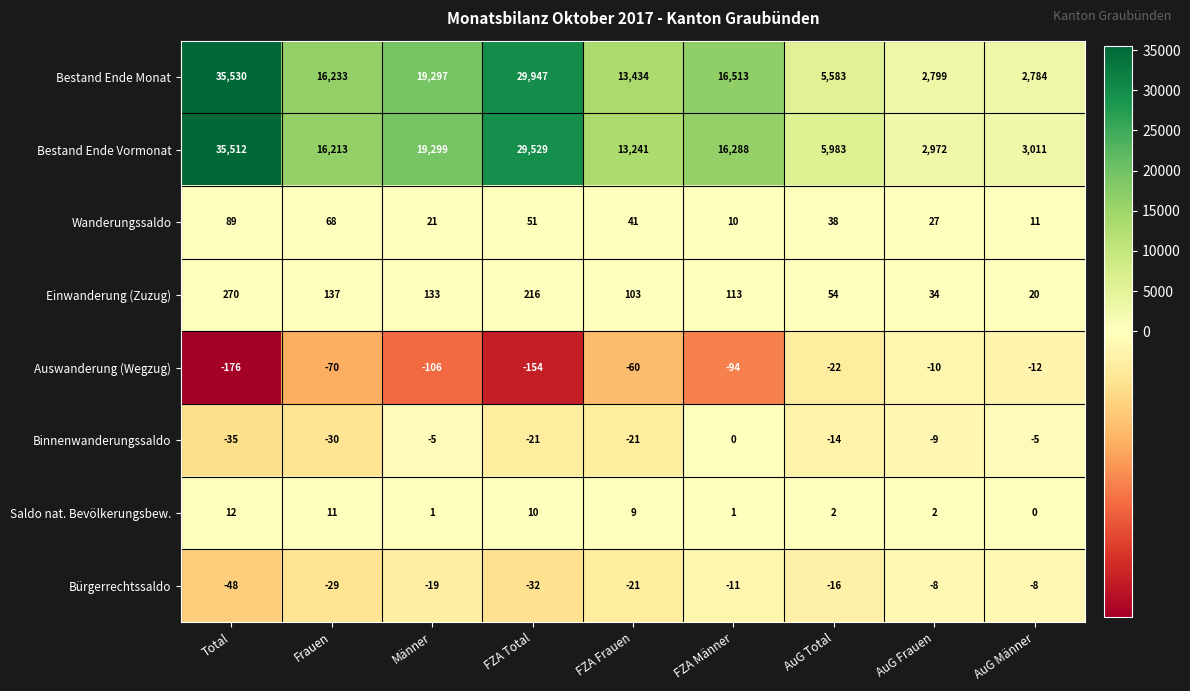

At how many categories does at least one series exceed 34367?

1